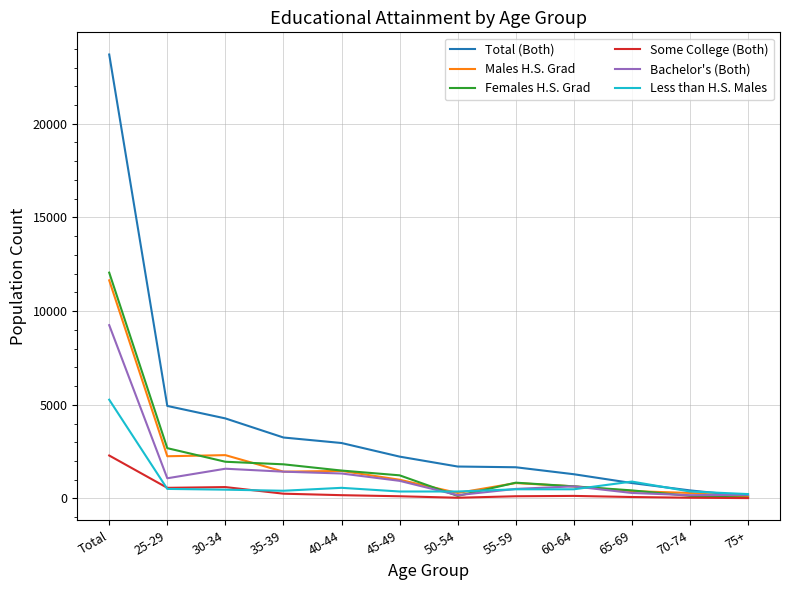

At which label does Females H.S. Grad reach its peak?

Total